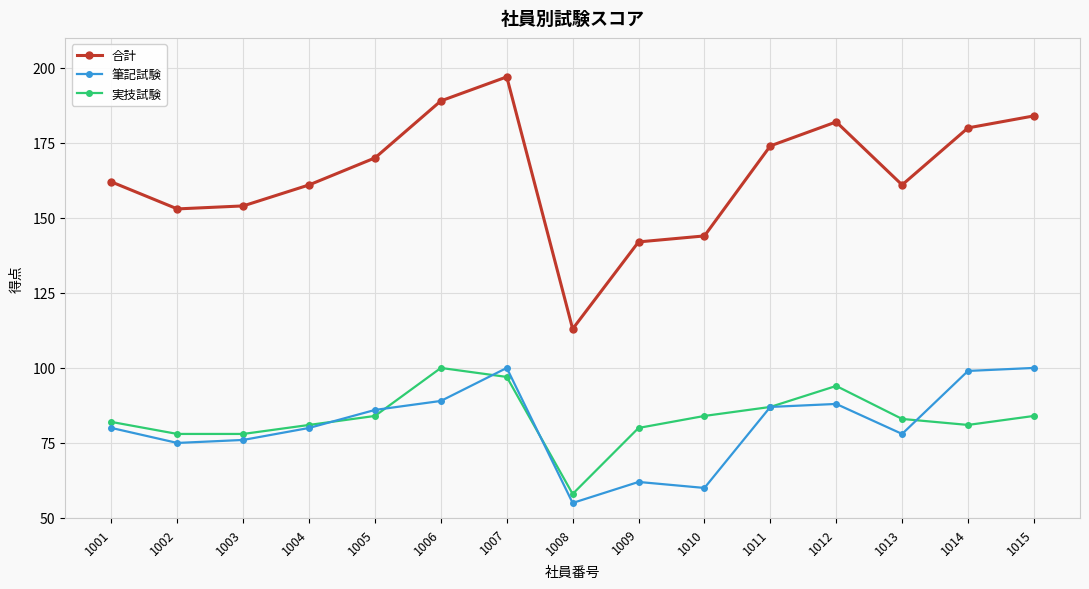

What is the average value of the 実技試験 series?

83